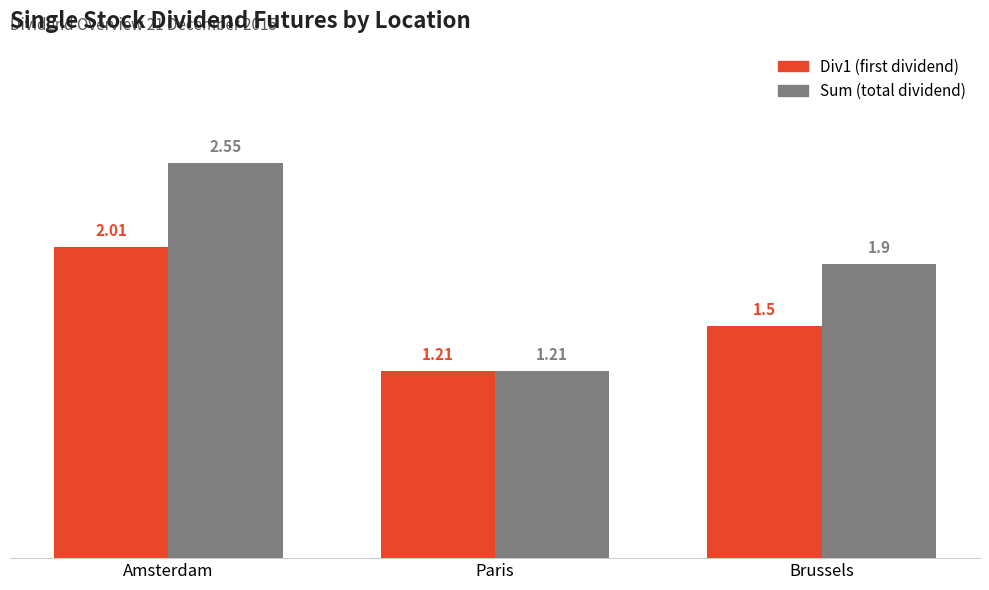

What is the average value of the Div1 (first dividend) series?

1.6